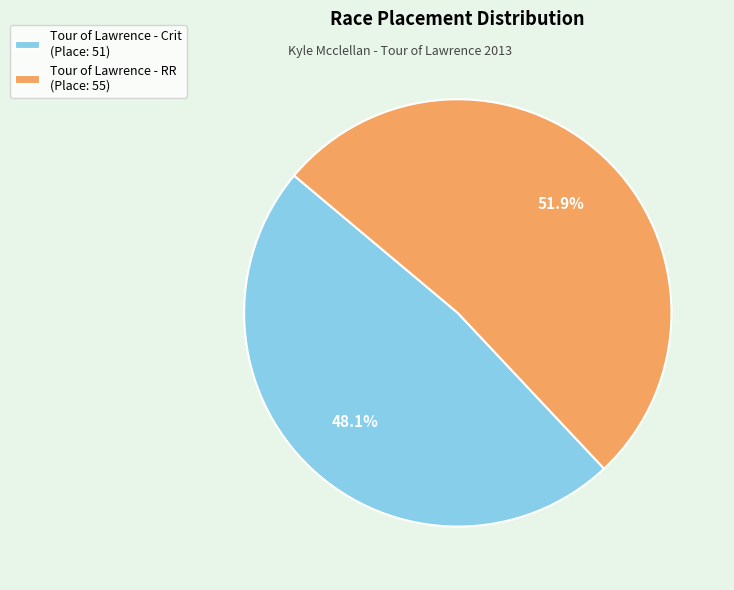

Approximately how many times larger is the value at Tour of Lawrence - RR compared to Tour of Lawrence - Crit?

1.1